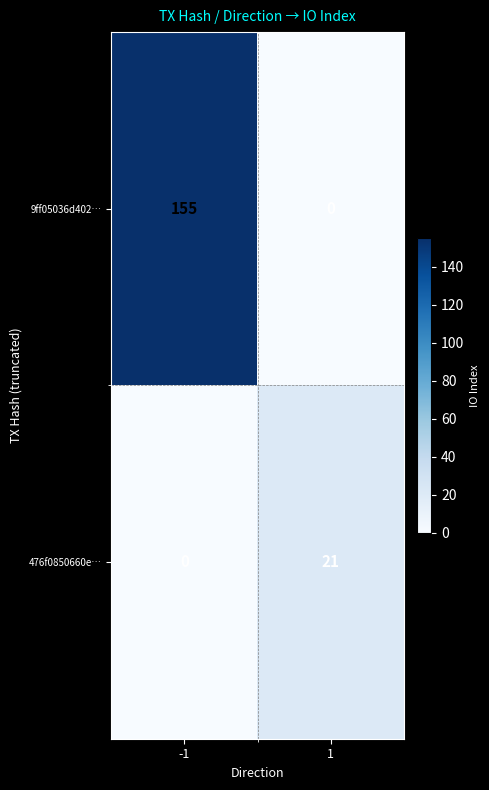

How many distinct data groups are displayed?

2